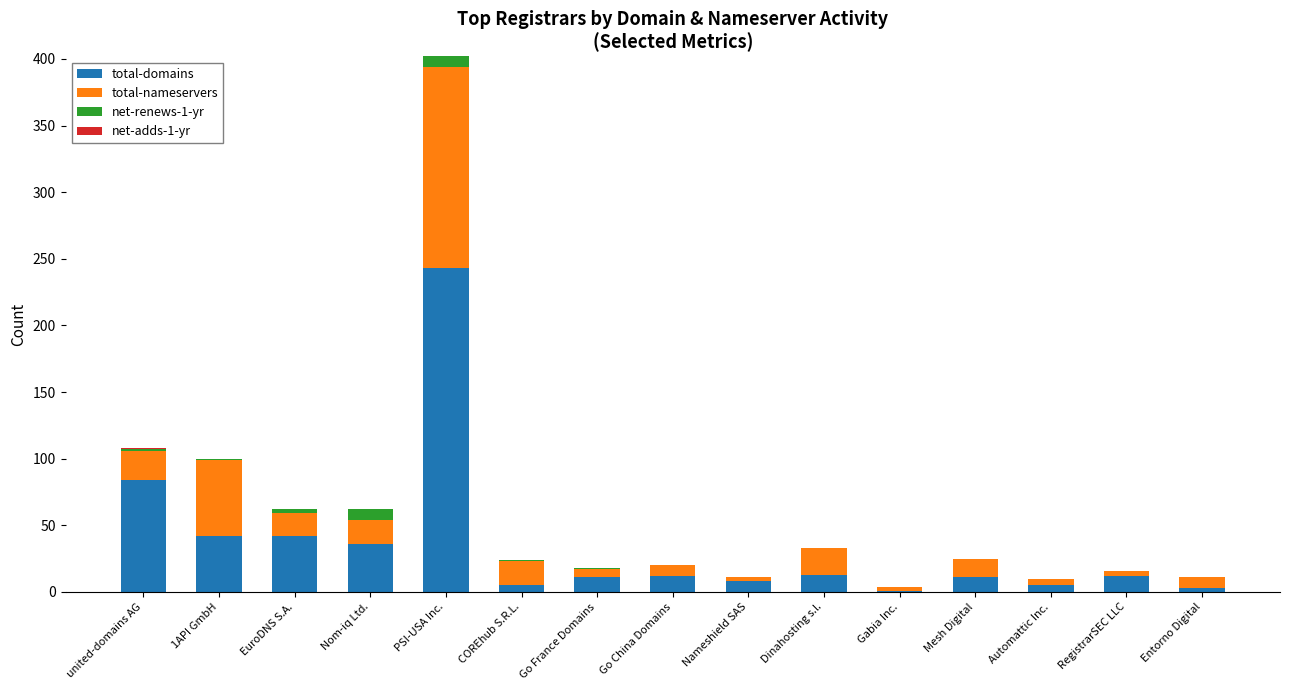

At which category is the sum across all series the highest?

PSI-USA Inc.